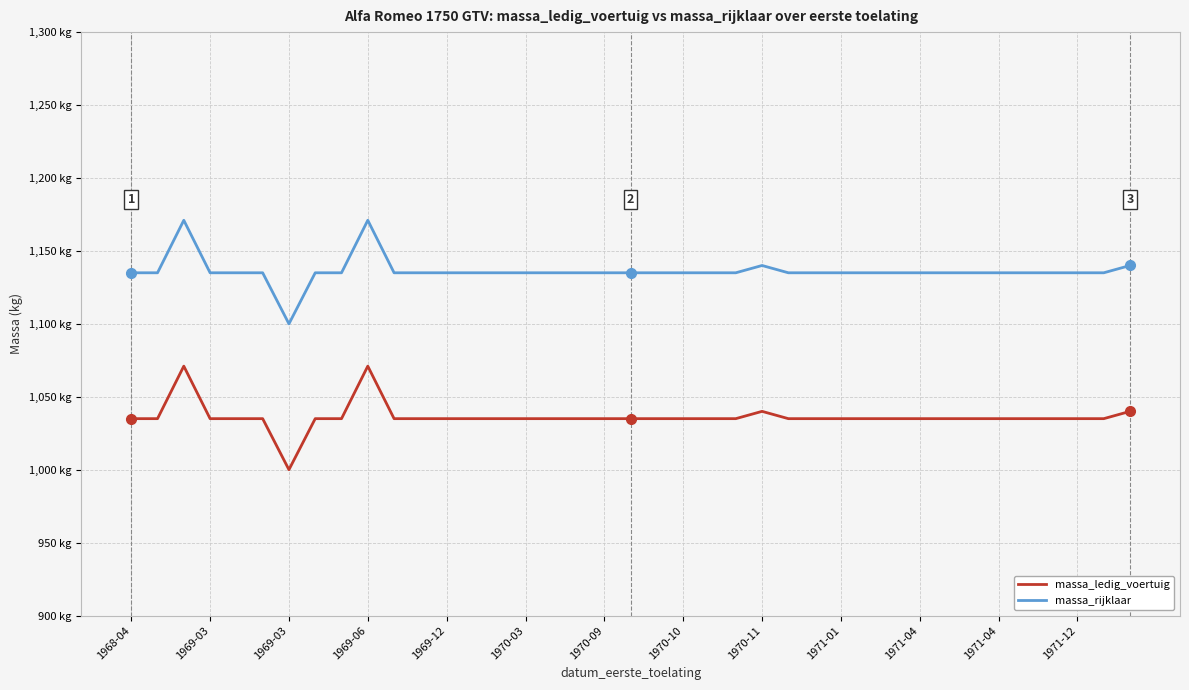

At how many categories does at least one series exceed 1143?

2